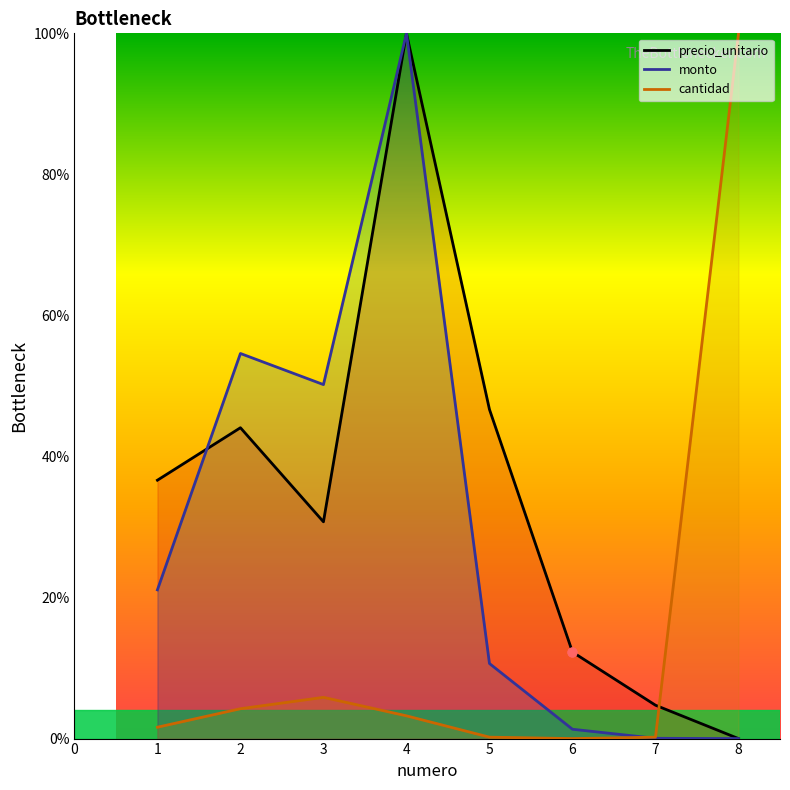

At which category is the sum across all series the highest?

4